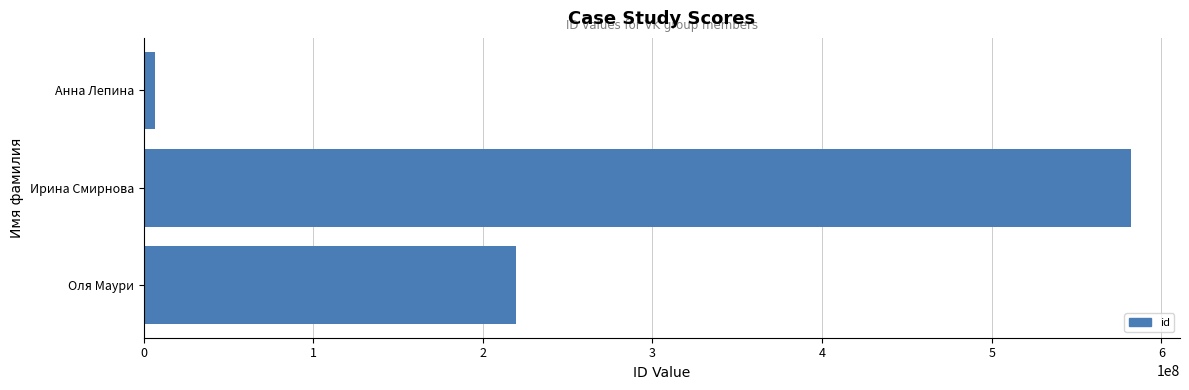

Reading bottom to top, extract all data points from this chart.

Оля Маури=219304590	Ирина Смирнова=581912580	Анна Лепина=6783986